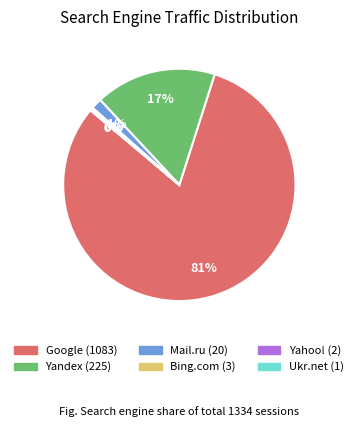

Which category accounts for the majority?

Google